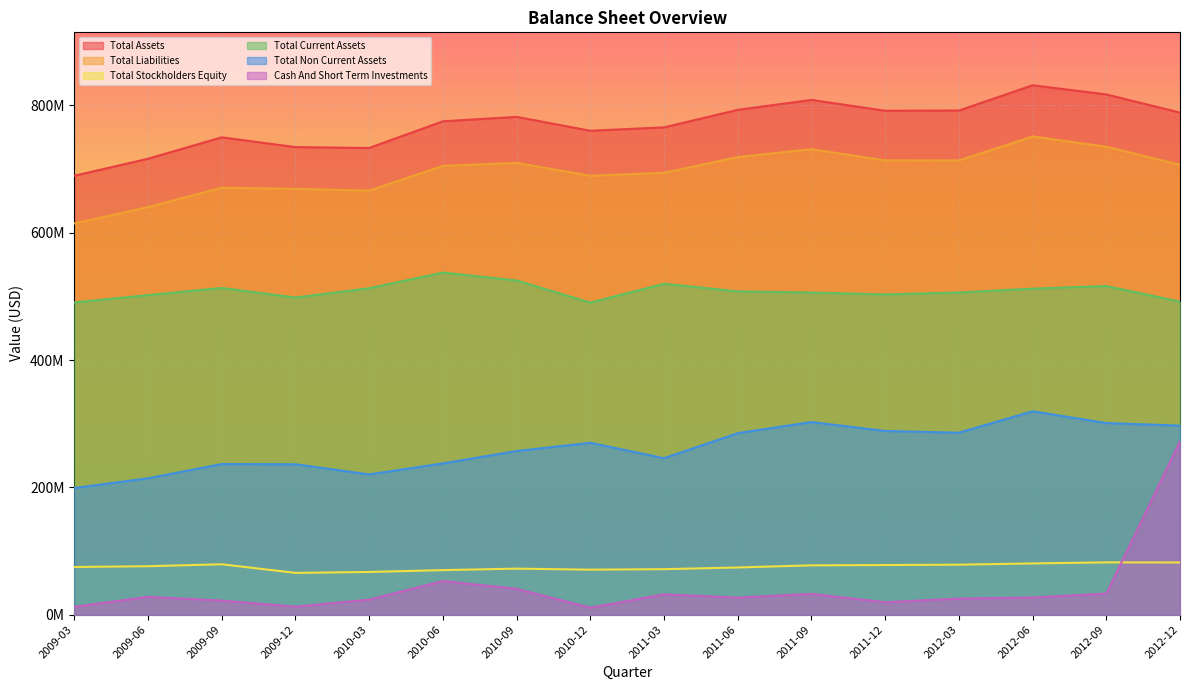

True or false: Total Non Current Assets and Total Current Assets intersect in this chart.

False